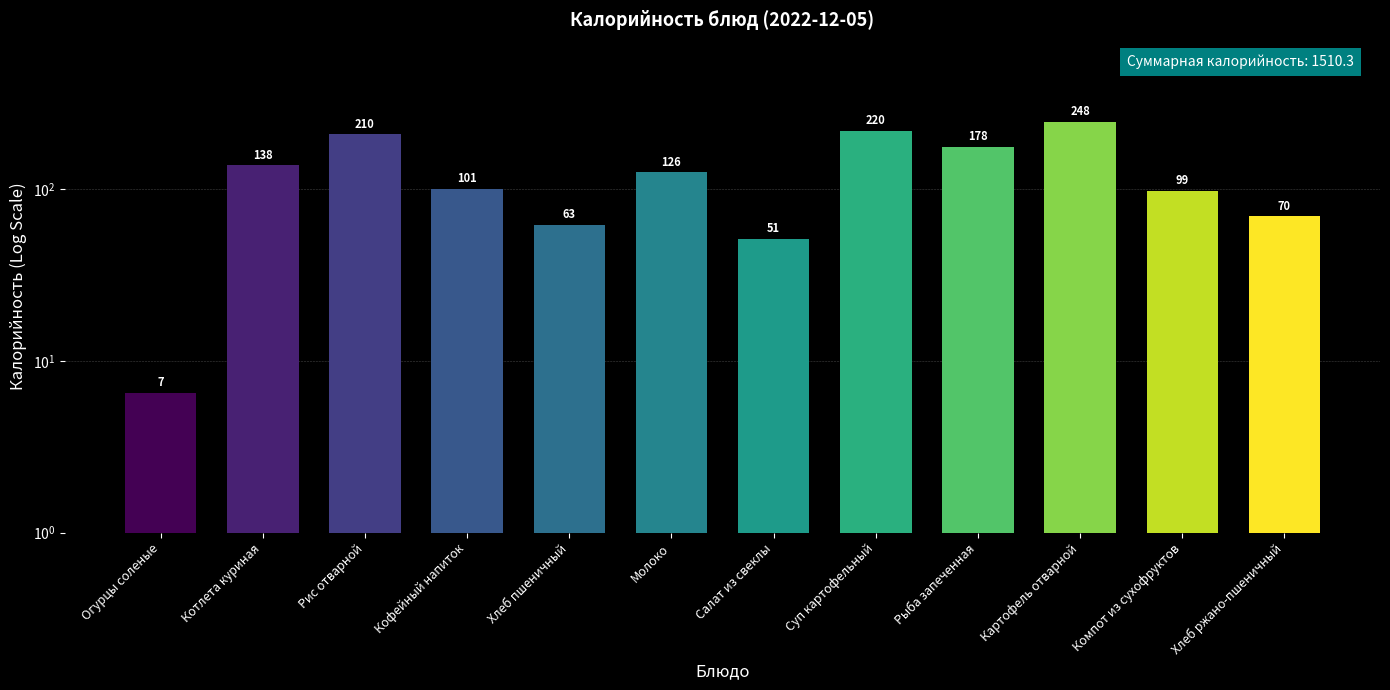

Does the chart contain any negative values?

No